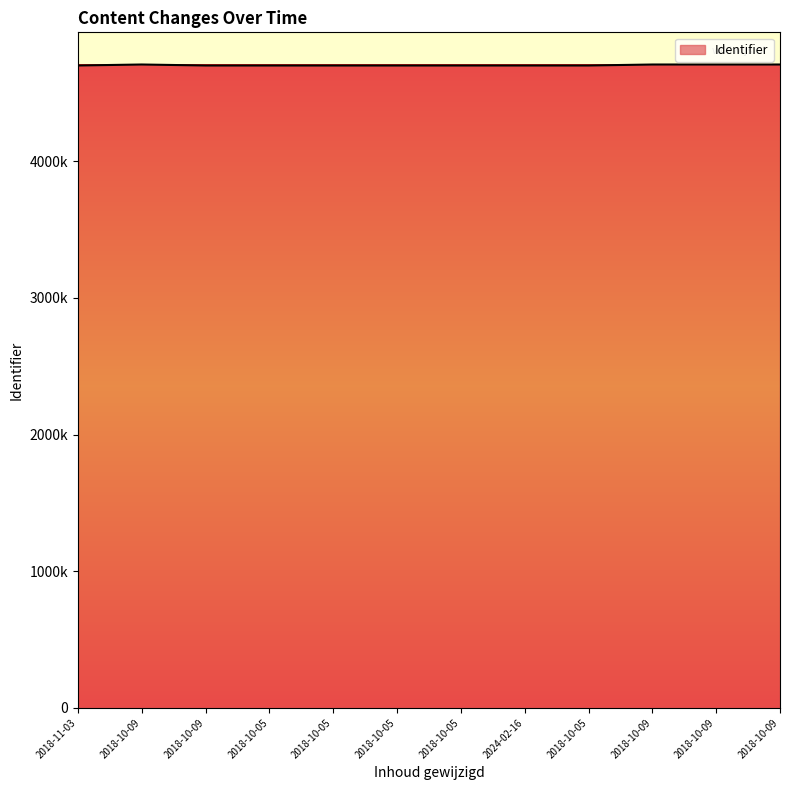

Does the chart have visible grid lines?

No